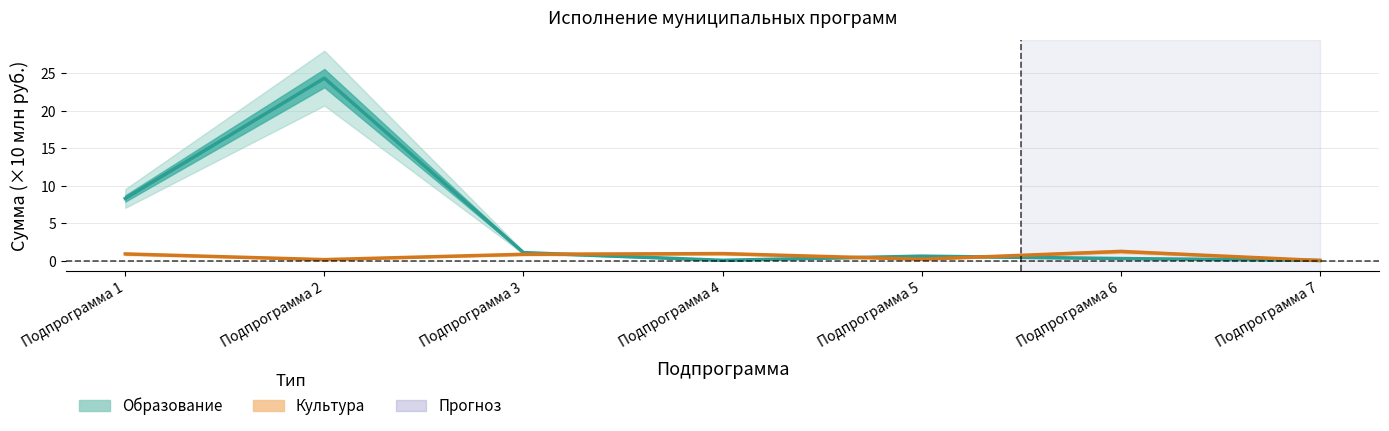

What is the approximate value of Культура at Подпрограмма 1?

0.9